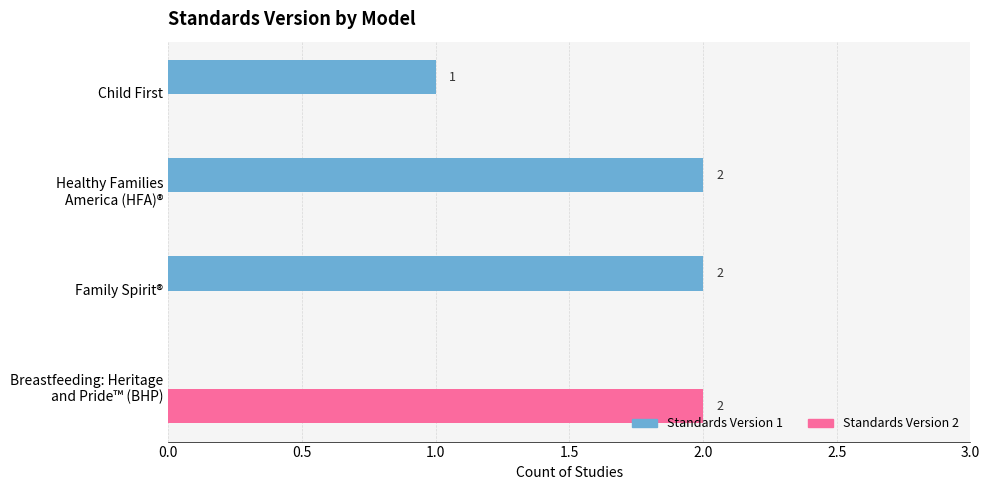

True or false: Standards Version 1 has a value of 1 at Child First.

True